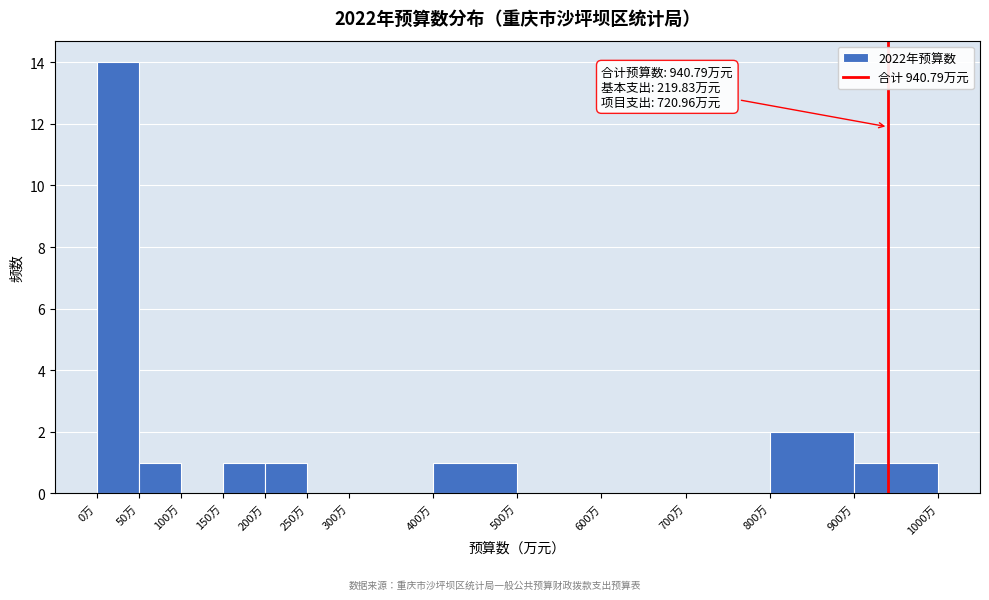

Over which range of the x-axis is the bar tallest?

0 to 50